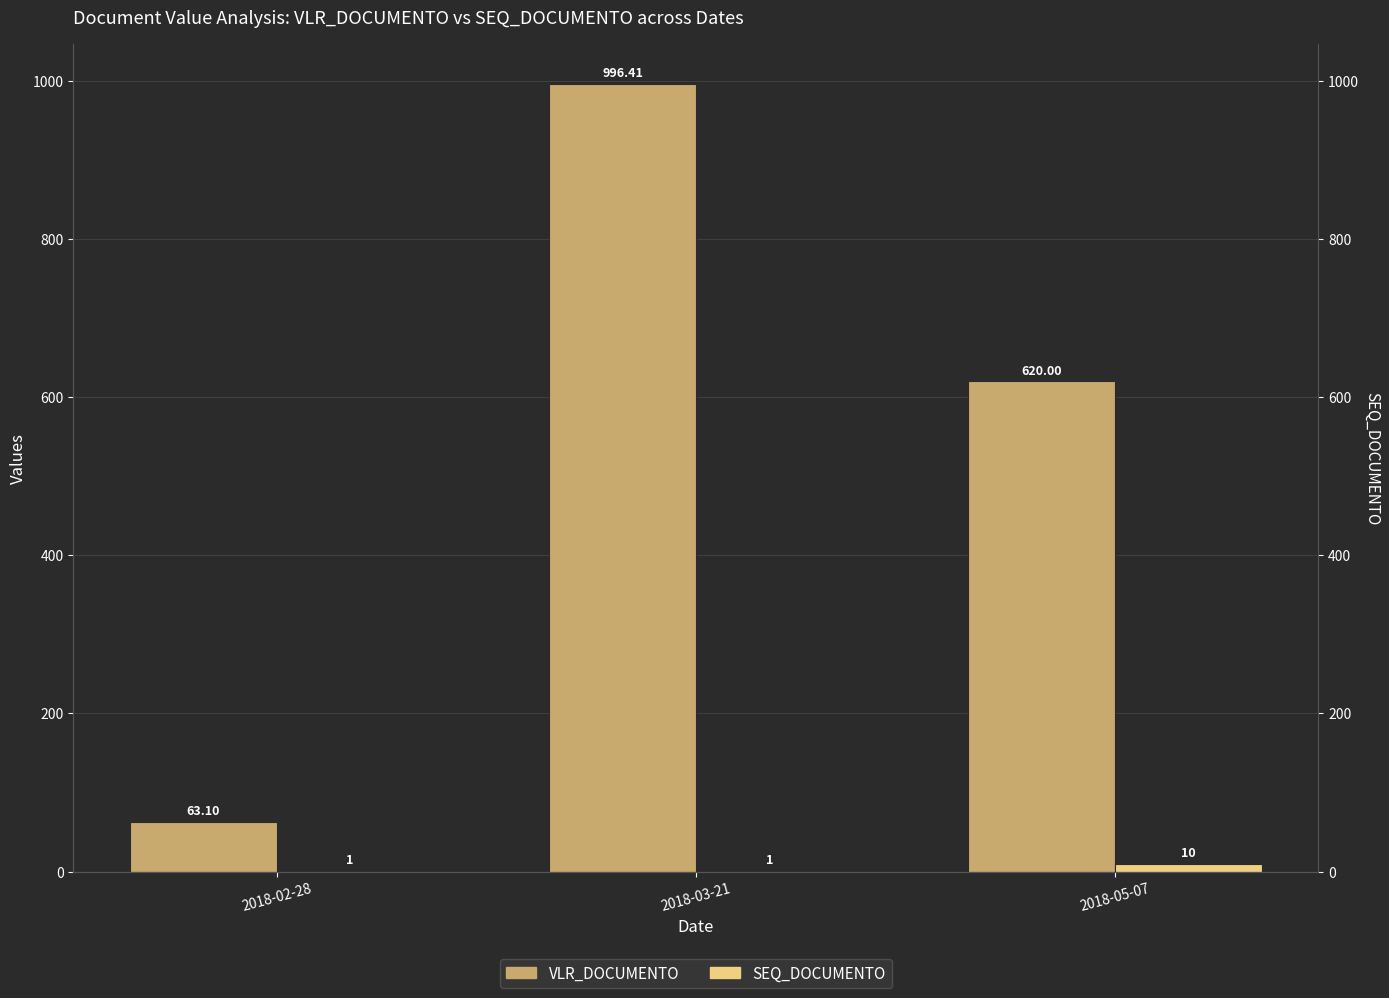

What value does the VLR_DOCUMENTO series have at 2018-03-21?

996.4